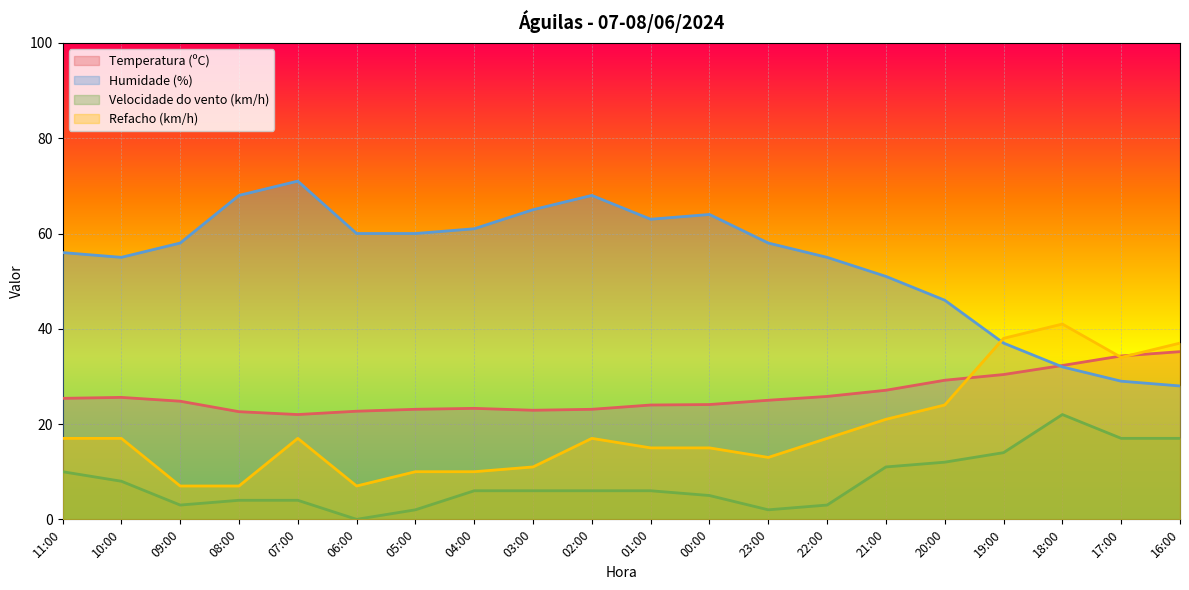

Where is the first local maximum for Temperatura (ºC)?

10:00